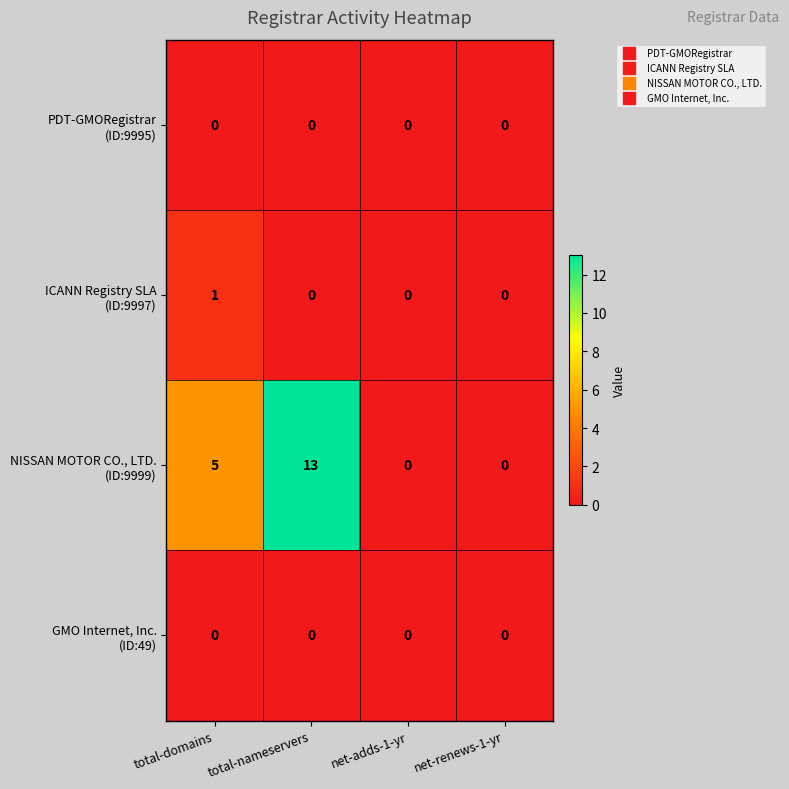

At which category is the sum across all series the highest?

total-nameservers